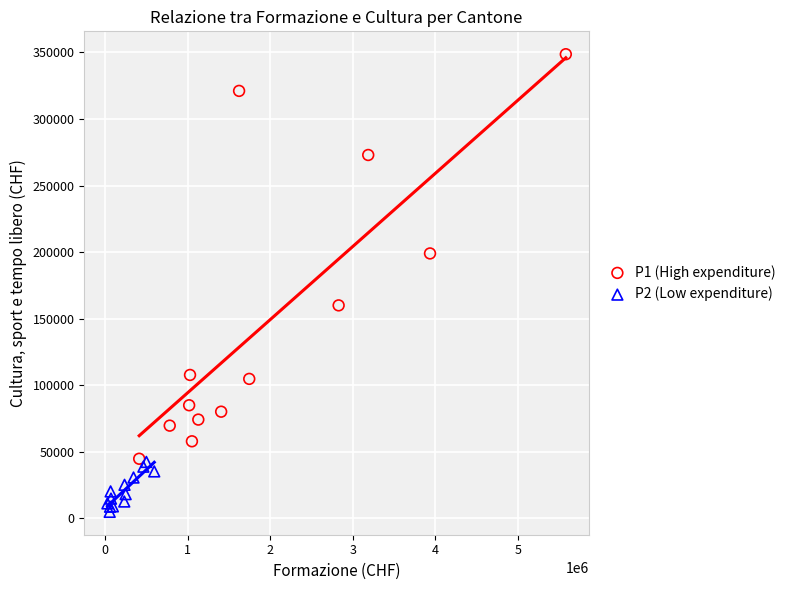

Which series reaches the minimum Y coordinate?

P2 (Low expenditure)